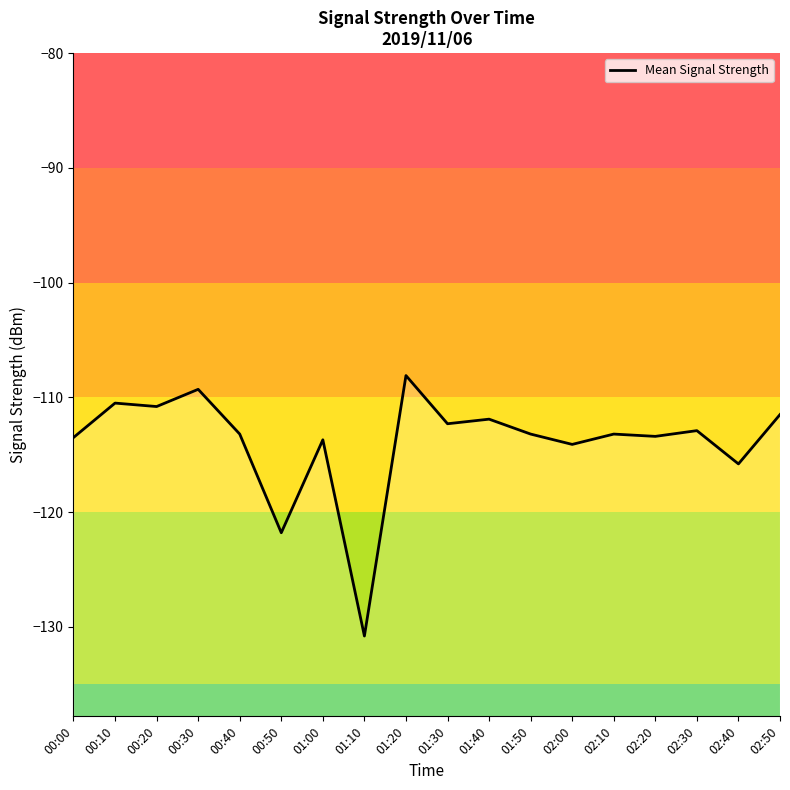

The value at 01:40 is -111.9. True or false?

True